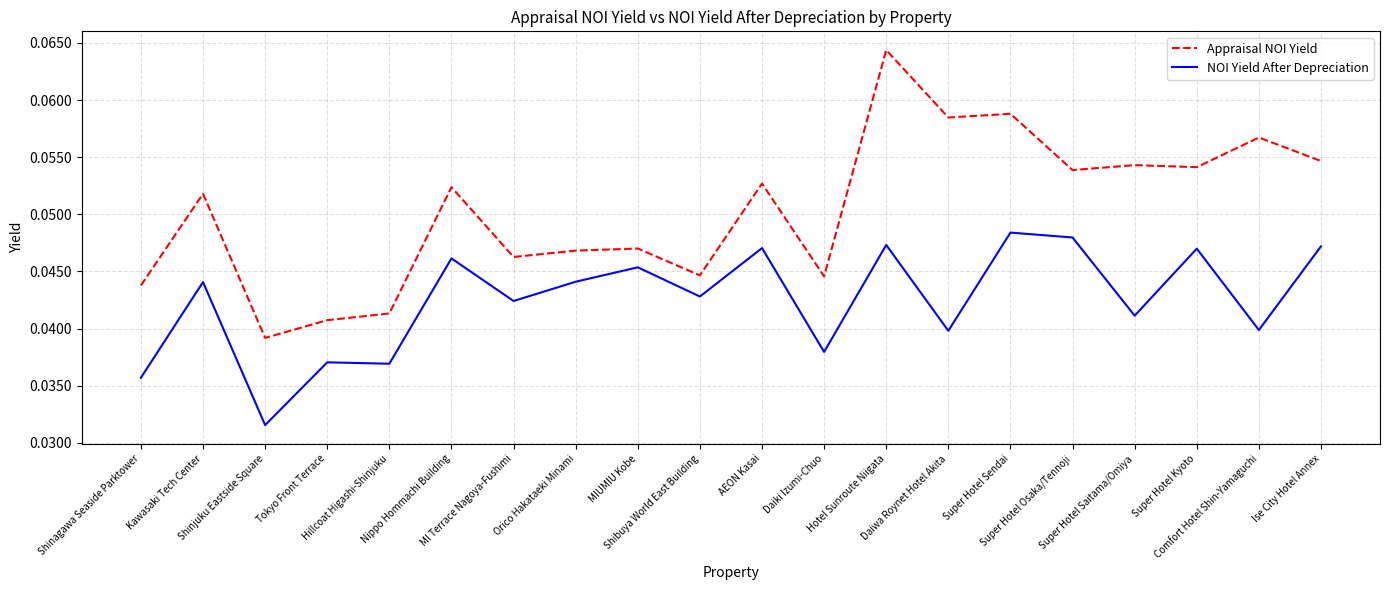

At Shibuya World East Building, list the series in order from largest to smallest.

Appraisal NOI Yield, NOI Yield After Depreciation